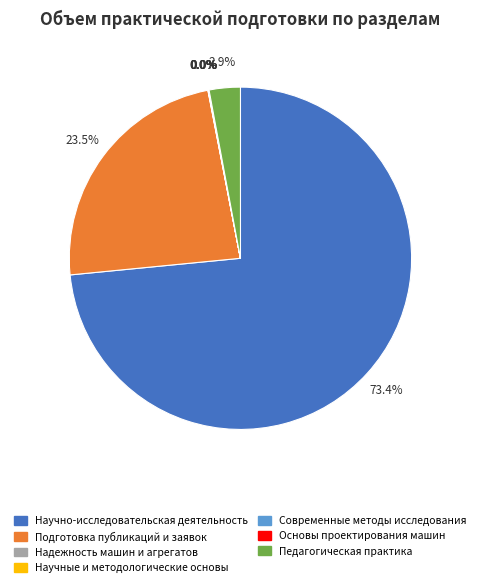

Which slice is the largest?

Научно-исследовательская деятельность